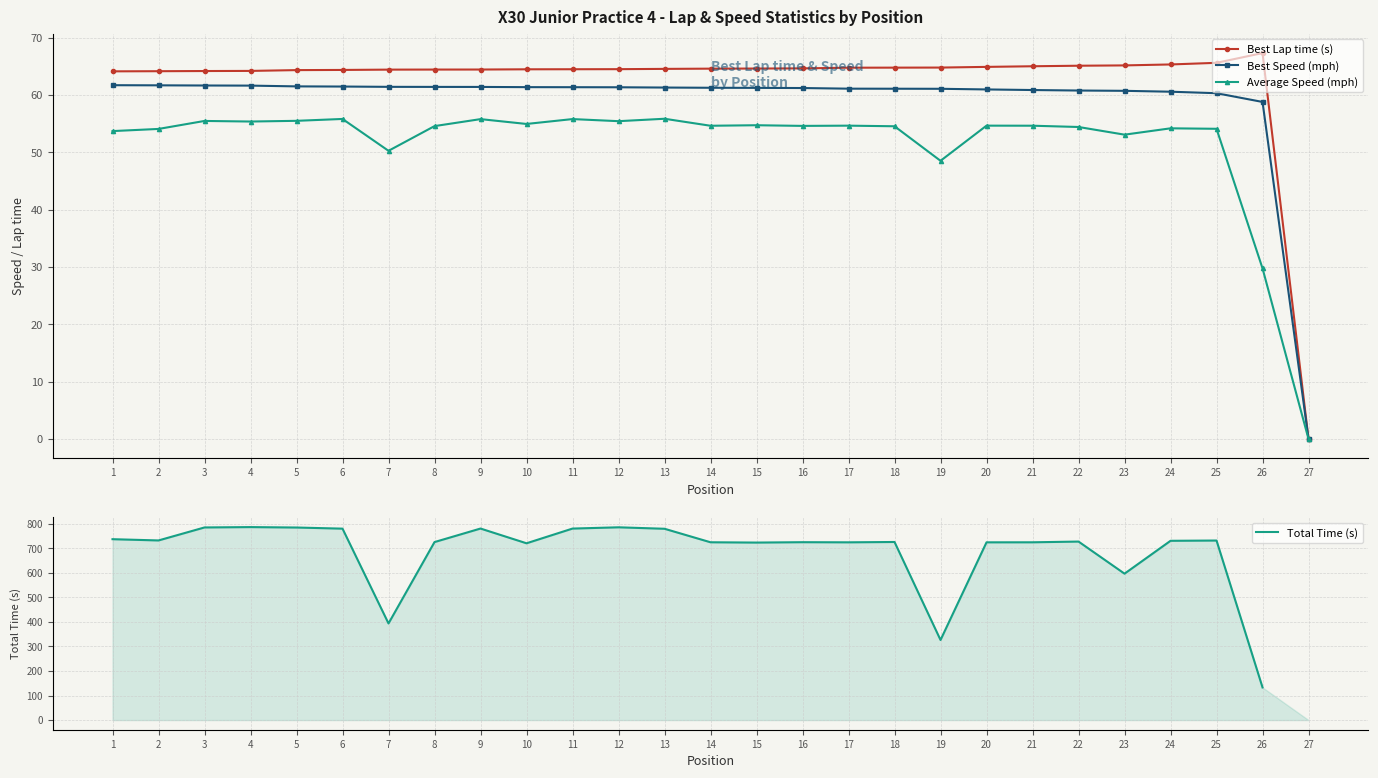

Is the value of Average Speed (mph) at 19 greater than the value of Best Lap time (s) at 20?

No